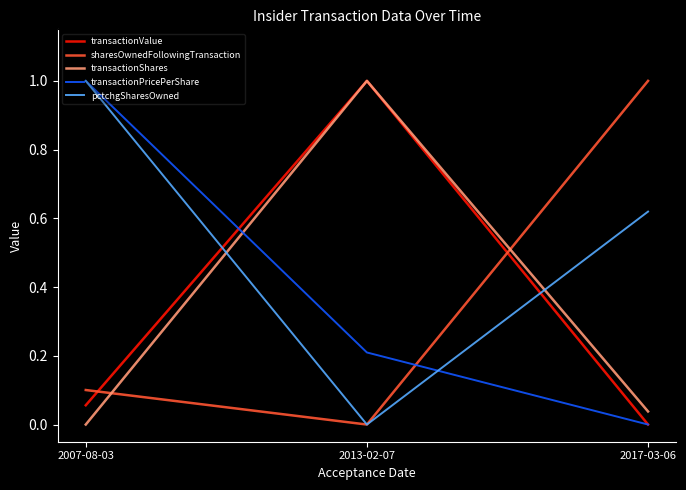

What position from the right is 2013-02-07?

2